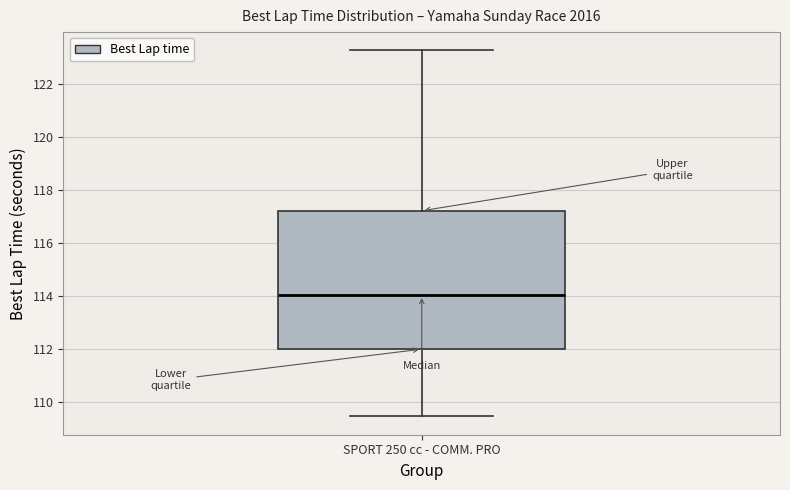

Transcribe this box plot: give where the median line is, the range the box spans, and where the two whiskers end, as read against the y-axis. The values are not printed on the chart, so give them approximately, as read against the axis.

median 114.0, box 112.0 to 117.2, whiskers 109.4 to 123.2